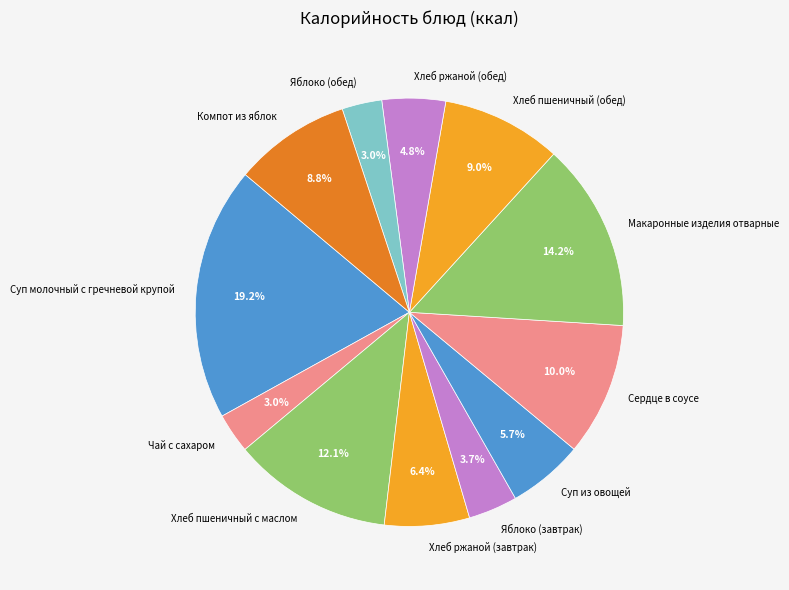

What is the total percentage of Хлеб пшеничный с маслом and Хлеб пшеничный (обед)?

21.1%